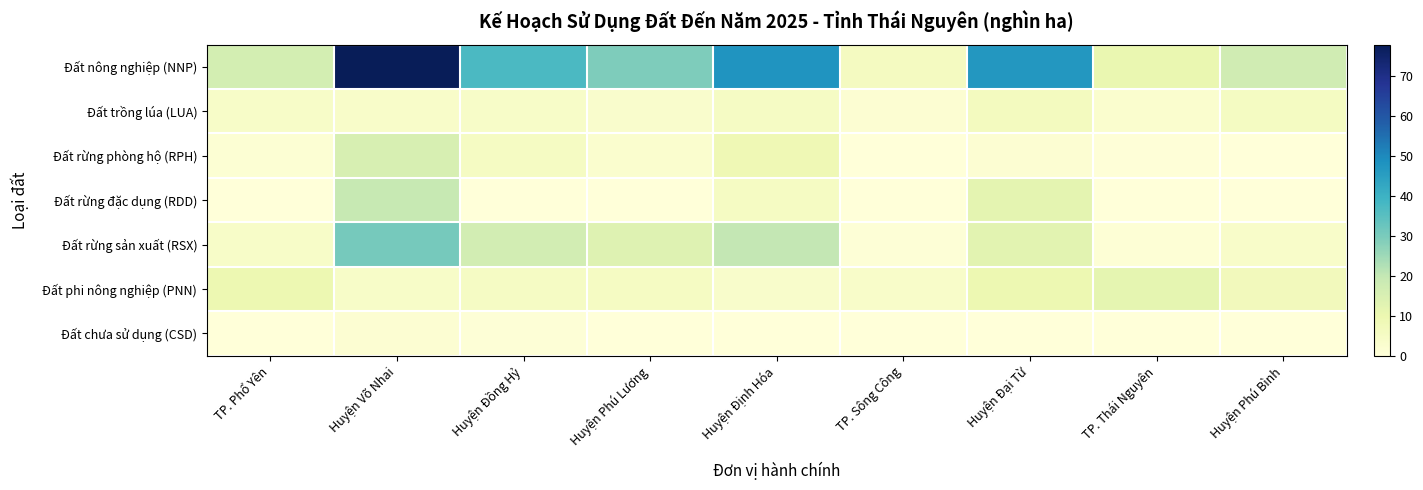

At how many categories does at least one series exceed 0?

9